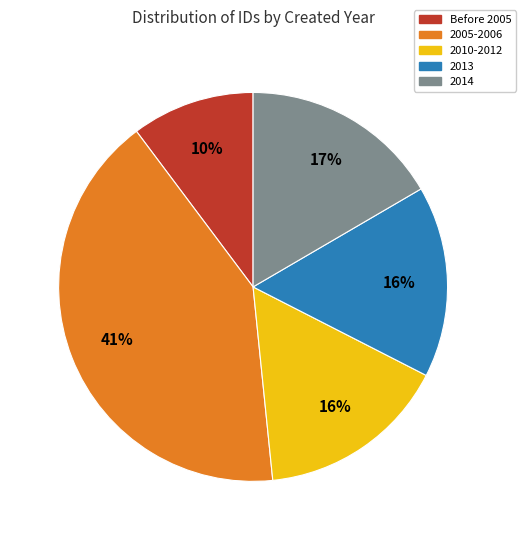

To the nearest percent, what portion does 2010-2012 represent?

16%